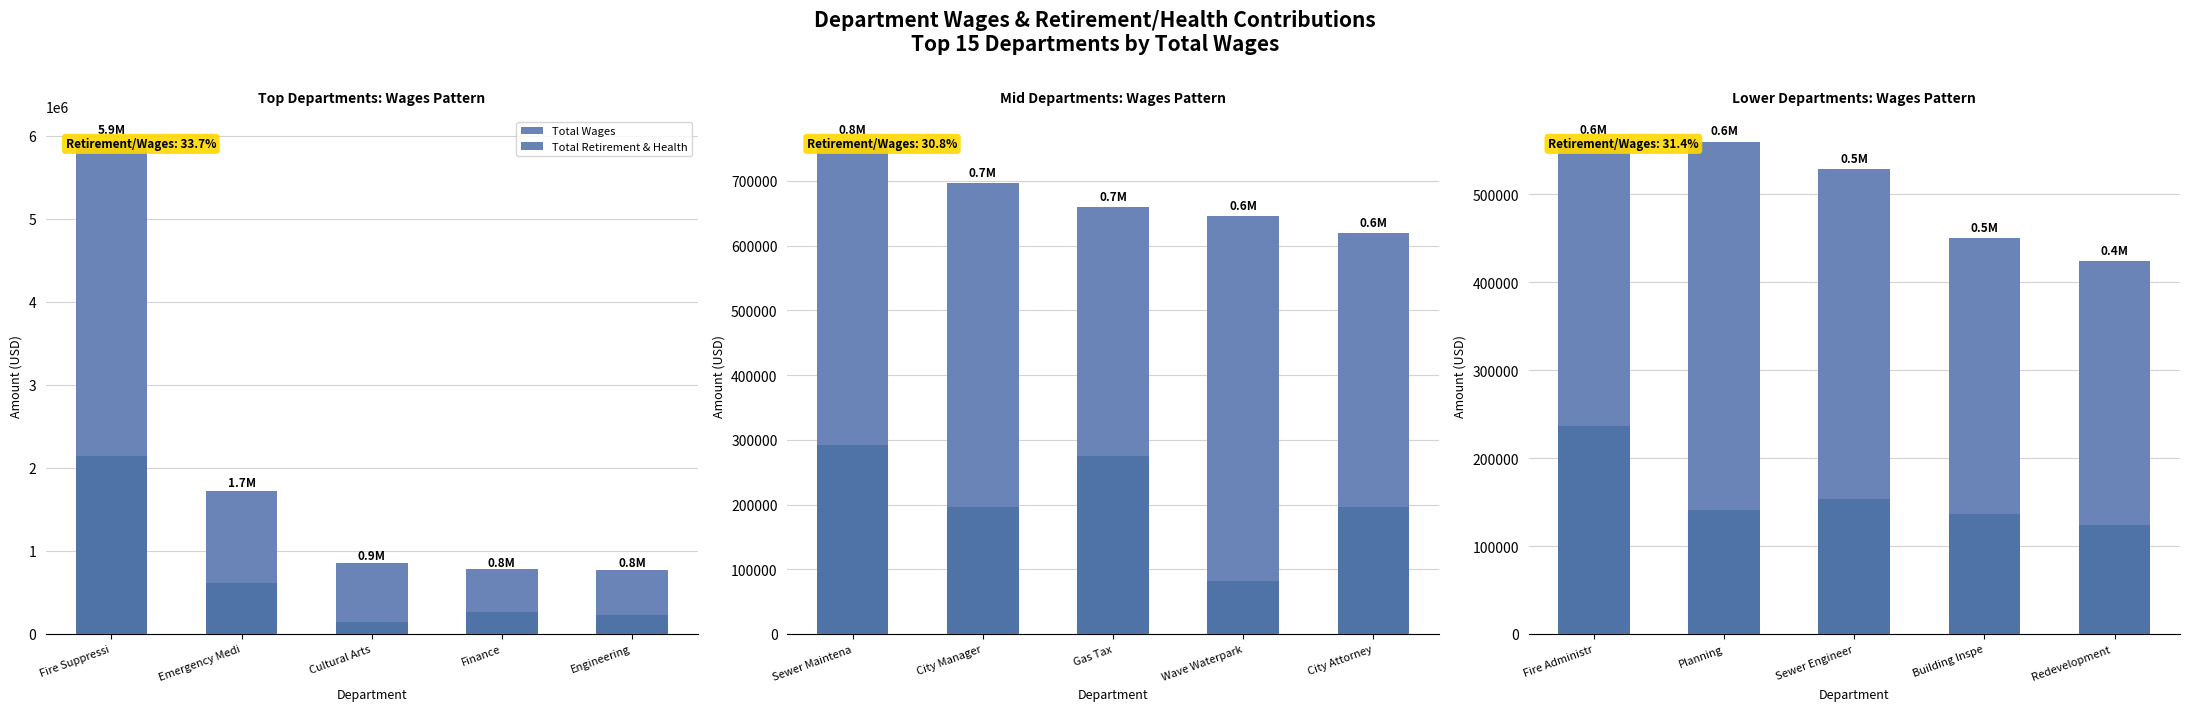

Rank the series at Building Inspe from lowest to highest value.

Total Retirement & Health, Total Wages